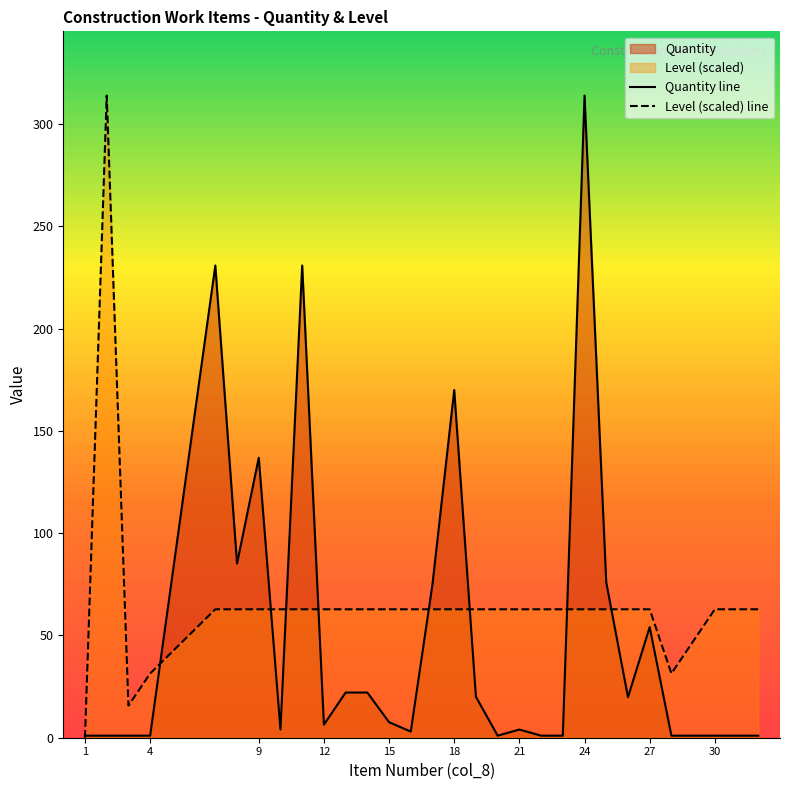

Which series has the largest range (max minus min)?

Level